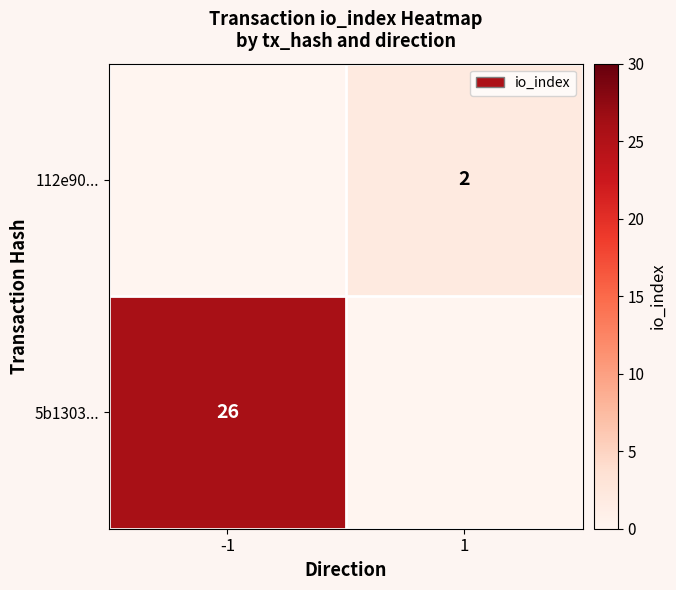

The value of 5b1303... at -1 is 13. True or false?

False